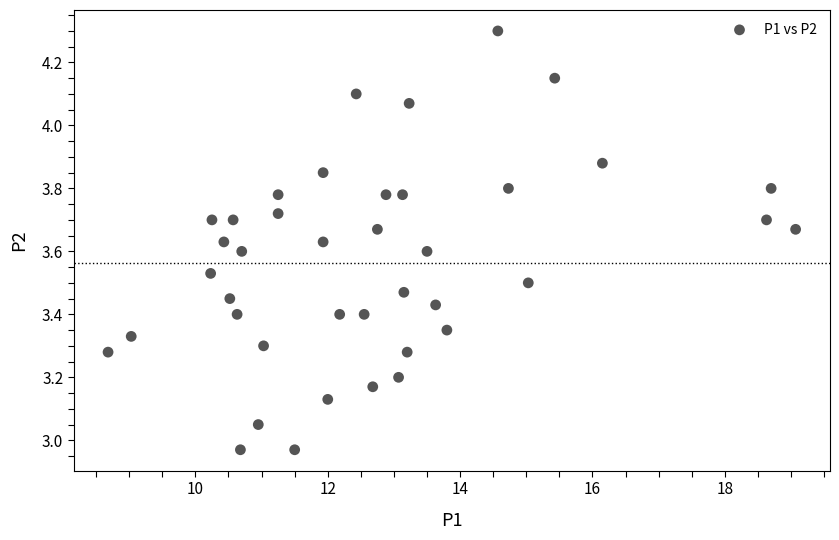

What is the range of X values (max minus min)?

10.4